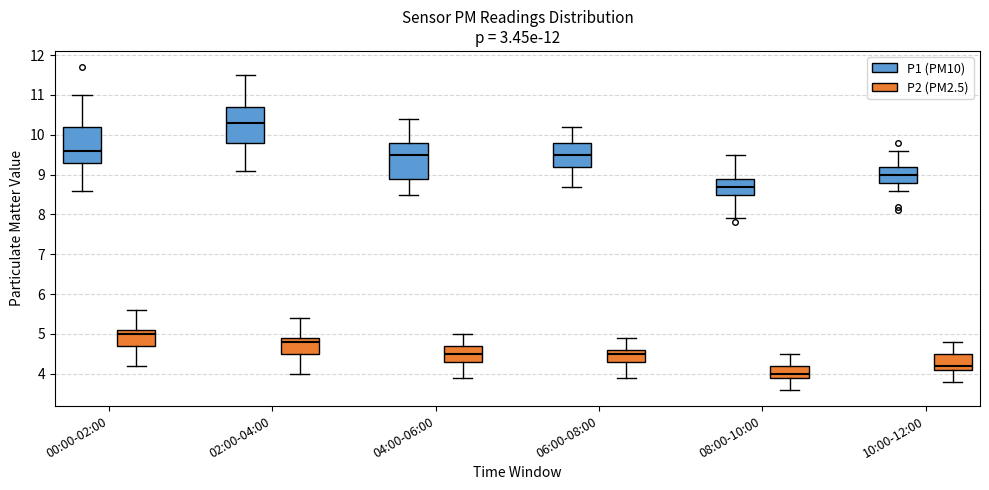

Reading left to right, transcribe this box plot: for each box, give where its median line is, the range the box spans, and where its two whiskers end, as read against the y-axis. The values are not printed on the chart, so give them approximately, as read against the axis.

00:00-02:00 (P1 (PM10)): median 9.6, box 9.3 to 10.2, whiskers 8.6 to 11.0
00:00-02:00 (P2 (PM2.5)): median 5.0, box 4.7 to 5.1, whiskers 4.2 to 5.6
02:00-04:00 (P1 (PM10)): median 10.3, box 9.8 to 10.7, whiskers 9.1 to 11.5
02:00-04:00 (P2 (PM2.5)): median 4.8, box 4.5 to 4.9, whiskers 4.0 to 5.4
04:00-06:00 (P1 (PM10)): median 9.5, box 8.9 to 9.8, whiskers 8.5 to 10.4
04:00-06:00 (P2 (PM2.5)): median 4.5, box 4.3 to 4.7, whiskers 3.9 to 5.0
06:00-08:00 (P1 (PM10)): median 9.5, box 9.2 to 9.8, whiskers 8.7 to 10.2
06:00-08:00 (P2 (PM2.5)): median 4.5, box 4.3 to 4.6, whiskers 3.9 to 4.9
08:00-10:00 (P1 (PM10)): median 8.7, box 8.5 to 8.9, whiskers 7.9 to 9.5
08:00-10:00 (P2 (PM2.5)): median 4.0, box 3.9 to 4.2, whiskers 3.6 to 4.5
10:00-12:00 (P1 (PM10)): median 9.0, box 8.8 to 9.2, whiskers 8.6 to 9.6
10:00-12:00 (P2 (PM2.5)): median 4.2, box 4.1 to 4.5, whiskers 3.8 to 4.8